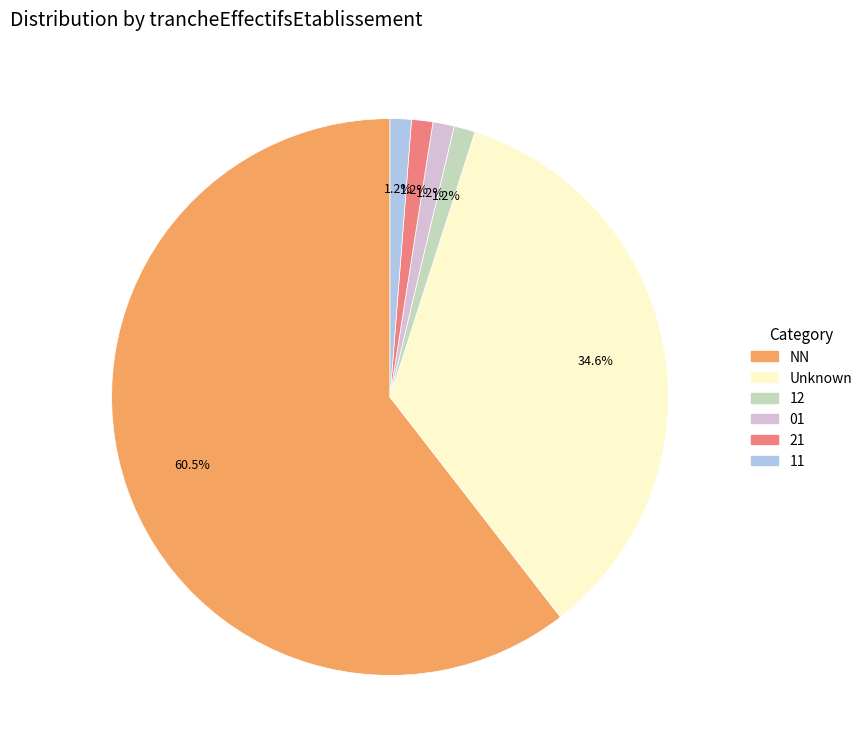

Is there any slice that represents more than half of the pie?

Yes